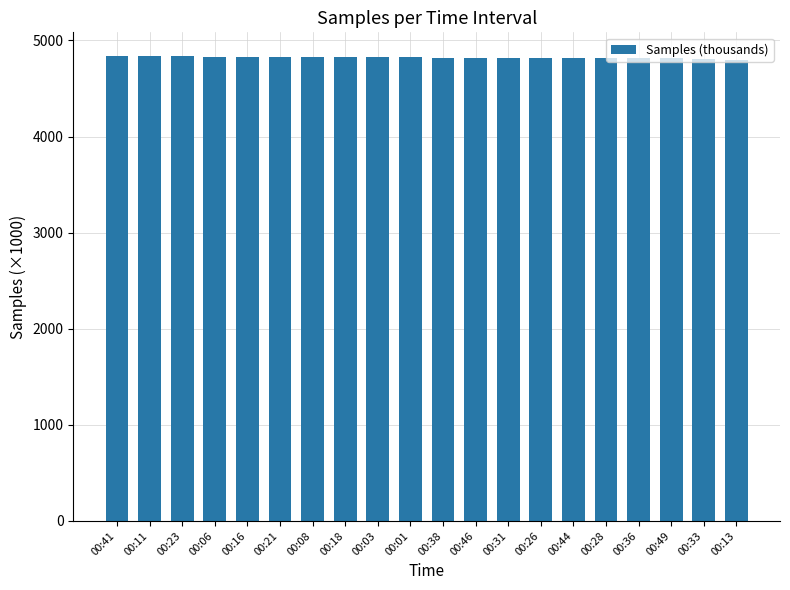

What is the ratio of the value at 00:21 to the value at 00:03?

1.0